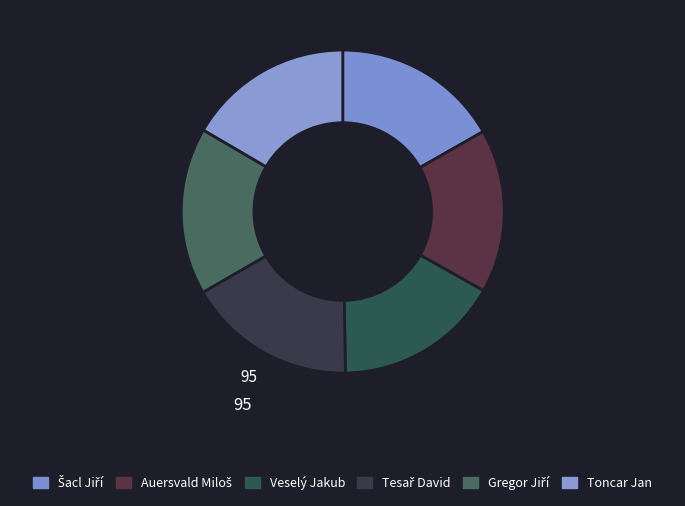

Count the number of slices in the pie.

6